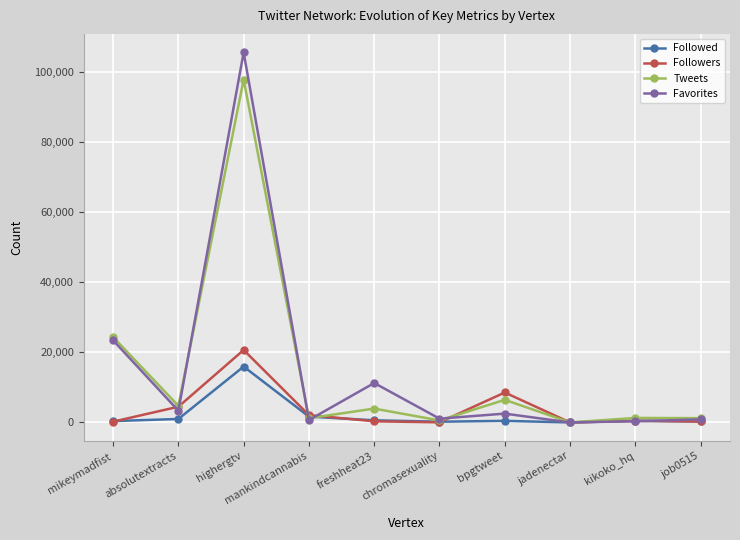

How many values in Tweets are above zero?

9